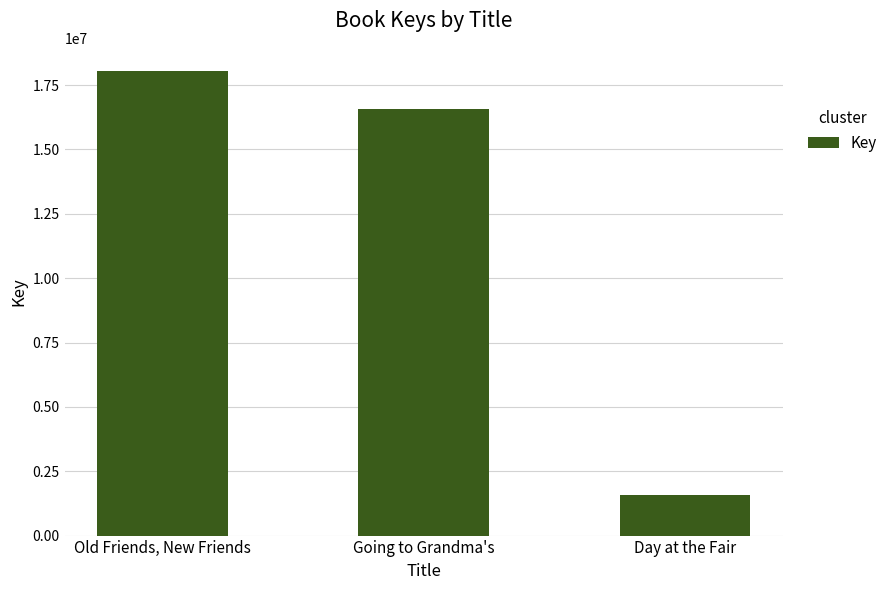

Reading left to right, what are all the values shown in this chart?

Old Friends, New Friends=18045115	Going to Grandma's=16572110	Day at the Fair=1578671